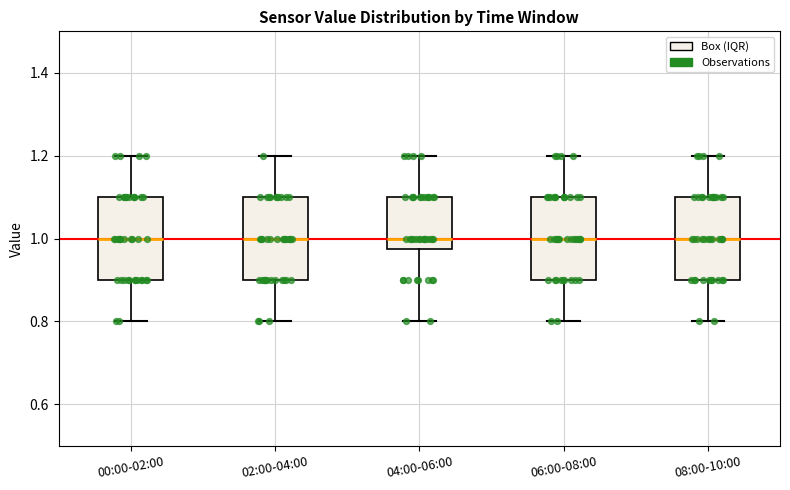

Reading left to right, transcribe this box plot: for each box, give where its median line is, the range the box spans, and where its two whiskers end, as read against the y-axis. The values are not printed on the chart, so give them approximately, as read against the axis.

00:00-02:00: median 1.00, box 0.90 to 1.10, whiskers 0.80 to 1.20
02:00-04:00: median 1.00, box 0.90 to 1.10, whiskers 0.80 to 1.20
04:00-06:00: median 1.00, box 0.98 to 1.10, whiskers 0.80 to 1.20
06:00-08:00: median 1.00, box 0.90 to 1.10, whiskers 0.80 to 1.20
08:00-10:00: median 1.00, box 0.90 to 1.10, whiskers 0.80 to 1.20